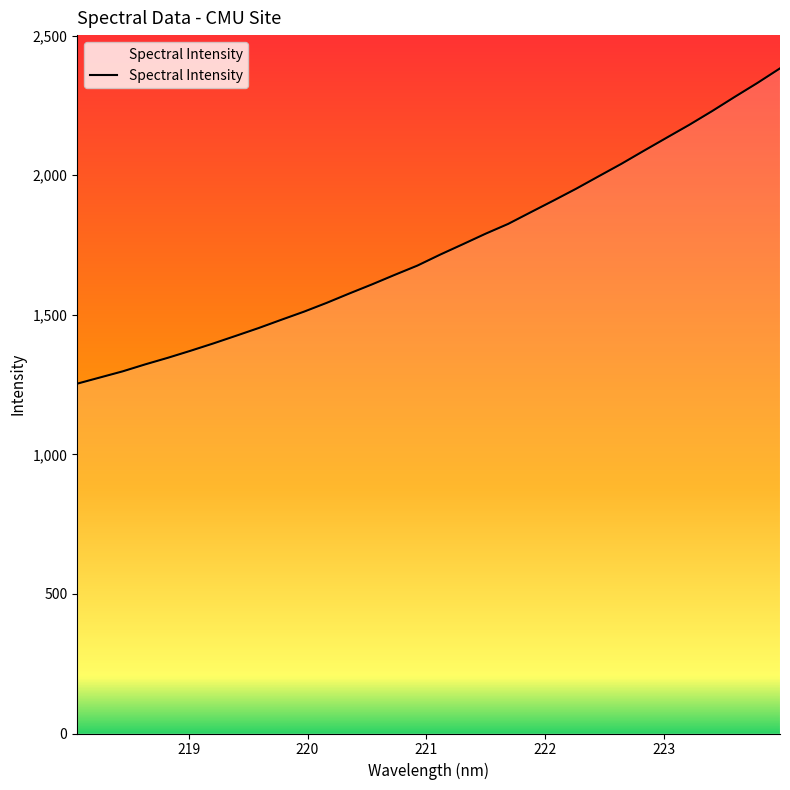

What is the difference between the maximum and minimum values?

1129.6